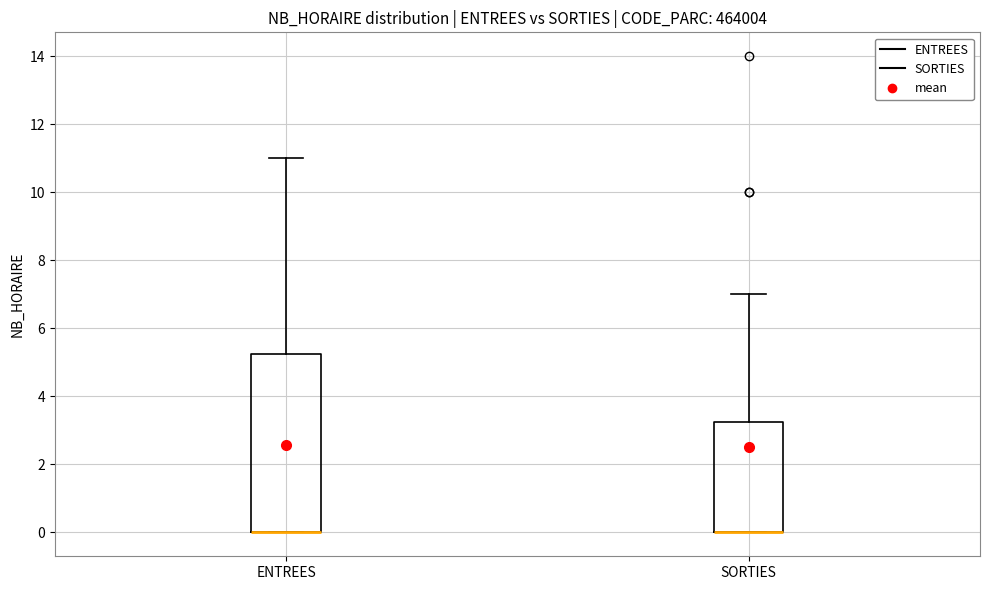

Reading left to right, transcribe this box plot: for each box, give where its median line is, the range the box spans, and where its two whiskers end, as read against the y-axis. The values are not printed on the chart, so give them approximately, as read against the axis.

ENTREES: median 0.0 (drawn on the box's lower edge), box 0.0 to 5.2, whiskers 0.0 to 11.0
SORTIES: median 0.0 (drawn on the box's lower edge), box 0.0 to 3.2, whiskers 0.0 to 7.0